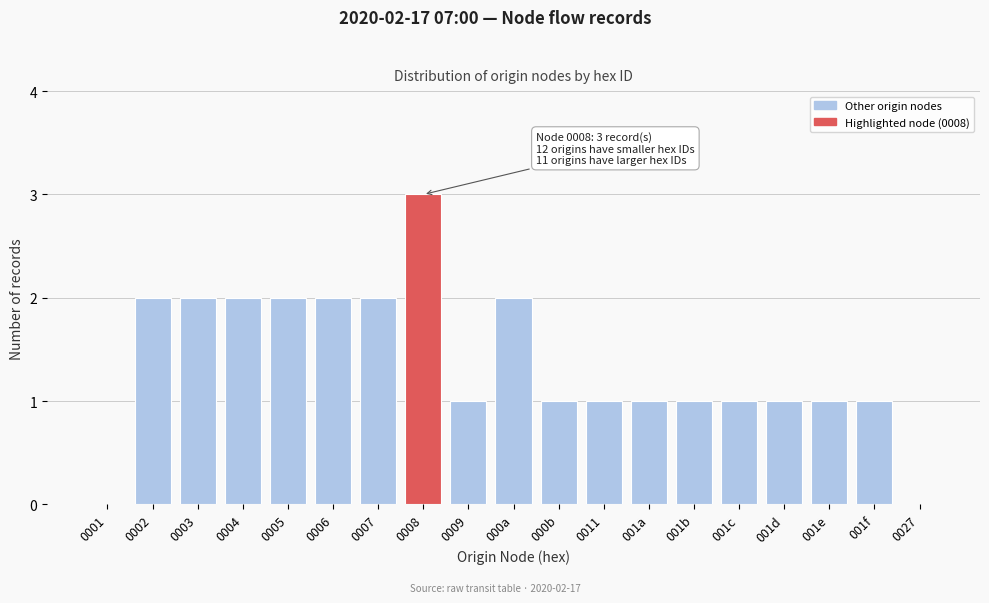

Reading left to right, extract all data points from this chart.

0001=0	0002=2	0003=2	0004=2	0005=2	0006=2	0007=2	0008=3	0009=1	000a=2	000b=1	0011=1	001a=1	001b=1	001c=1	001d=1	001e=1	001f=1	0027=0